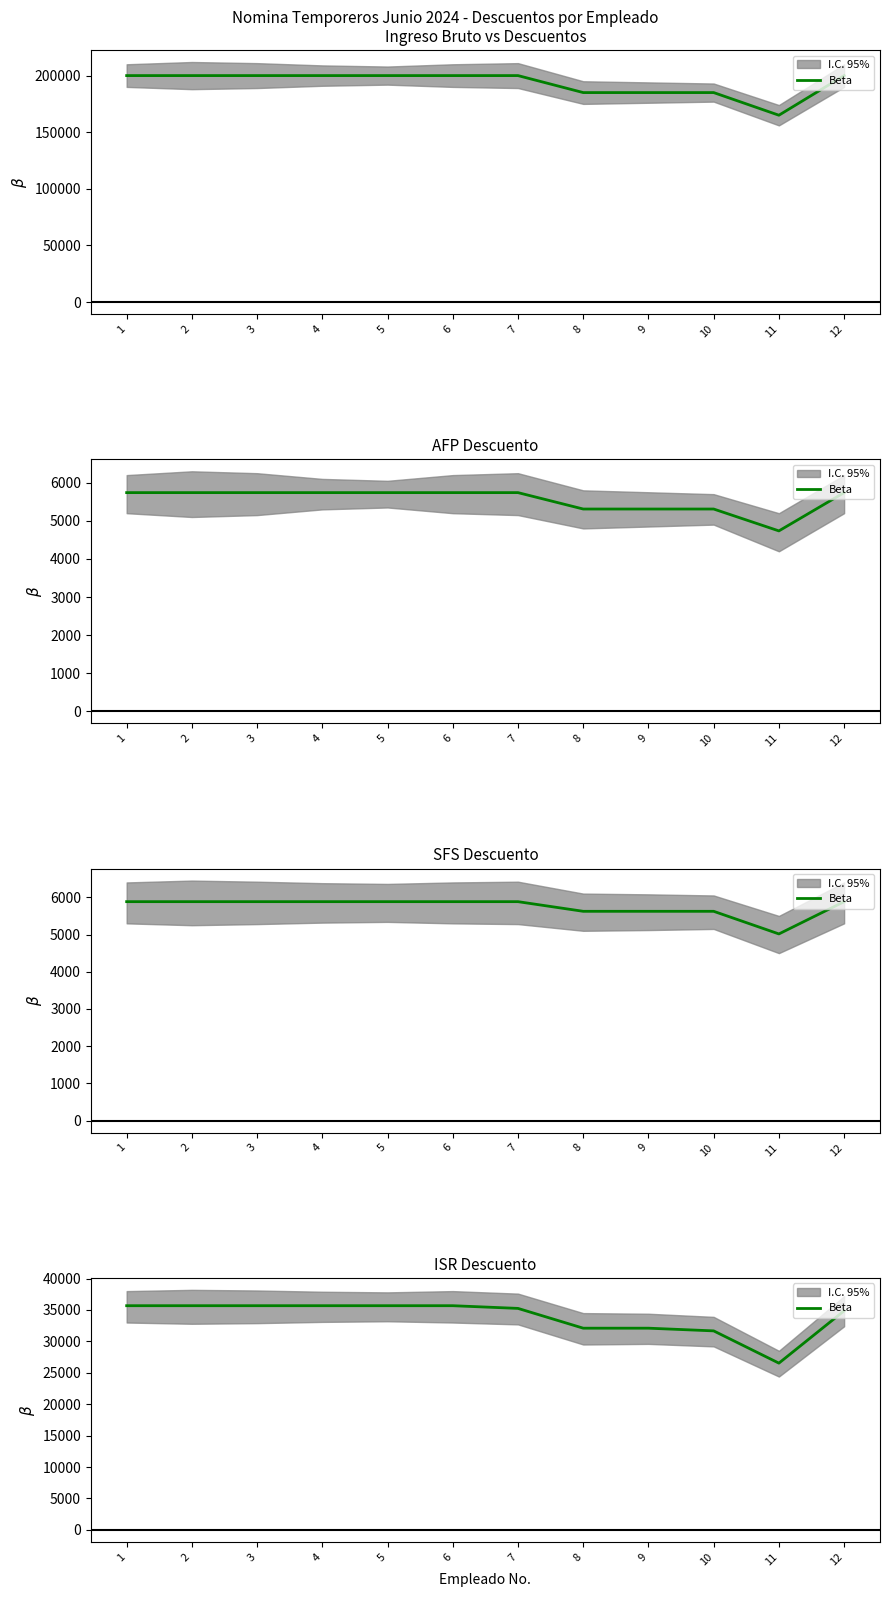

What is the smallest value displayed?

26537.3